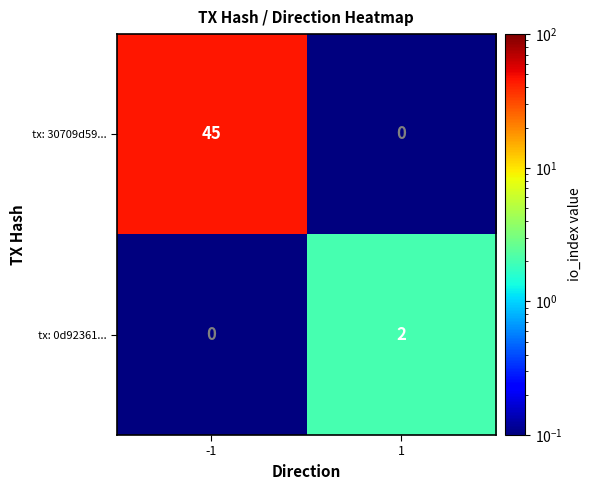

The tx: 30709d59... series shows 70 at -1. True or false?

False